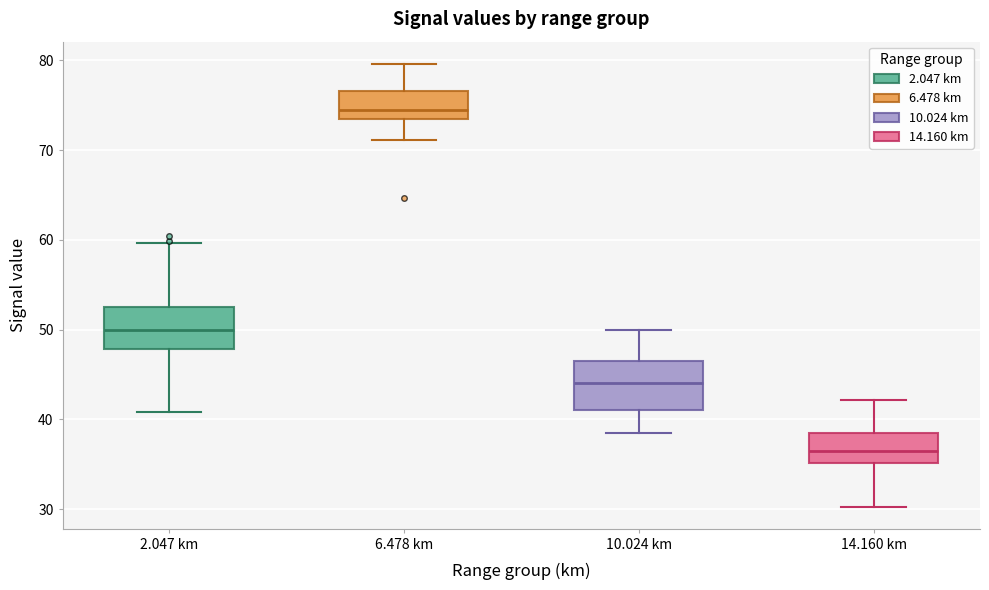

Reading left to right, read every box against the y-axis: the position of its median line, the range the box covers, and the ends of its whiskers. The values are not printed on the chart, so give them approximately, as read against the axis.

2.047 km: median 50, box 48 to 53, whiskers 41 to 60
6.478 km: median 75, box 73 to 77, whiskers 71 to 80
10.024 km: median 44, box 41 to 47, whiskers 39 to 50
14.160 km: median 37, box 35 to 39, whiskers 30 to 42